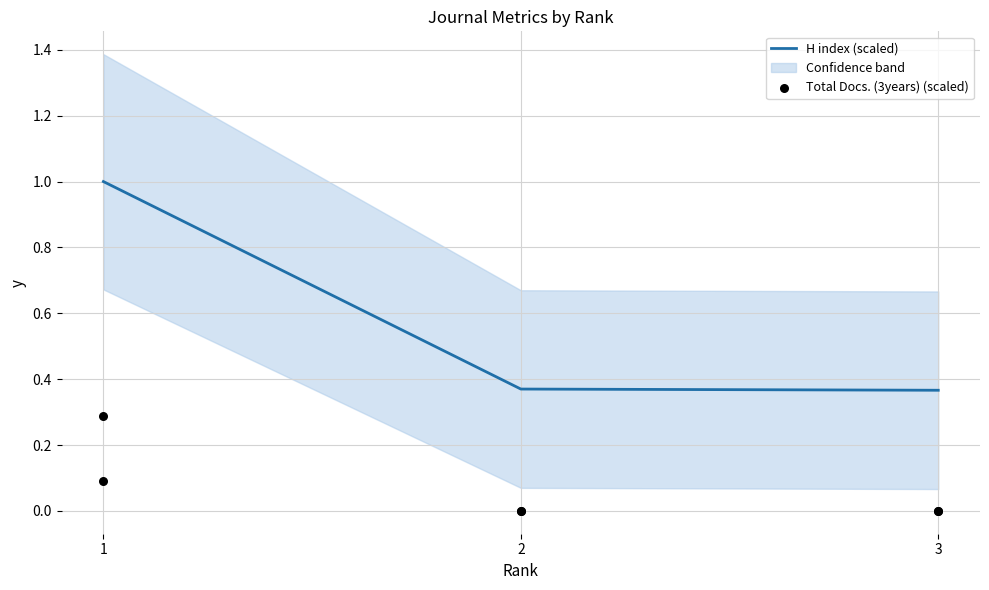

True or false: H index (scaled) has a value of 0.3 at 1.

False